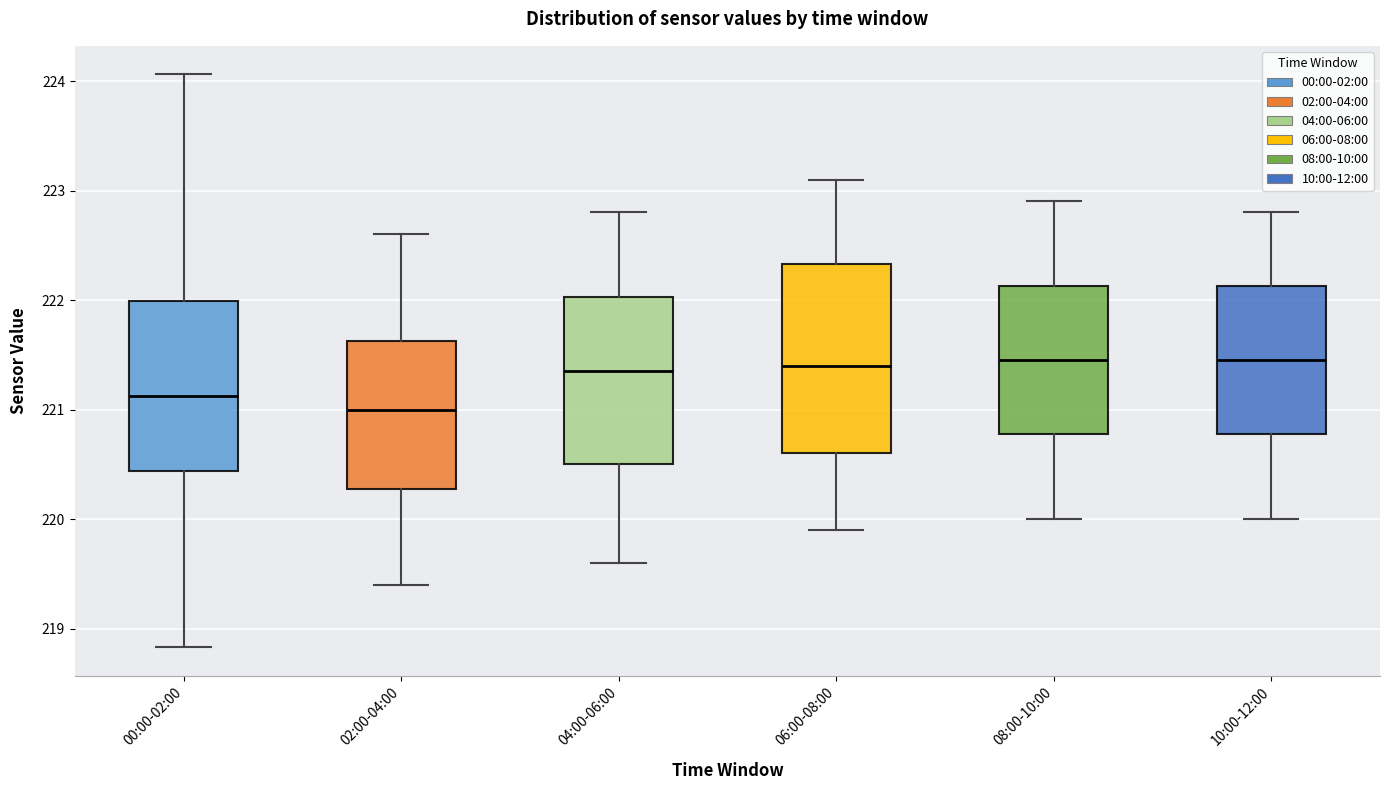

Comparing the boxes themselves (not the whiskers), which one is the tallest?

06:00-08:00